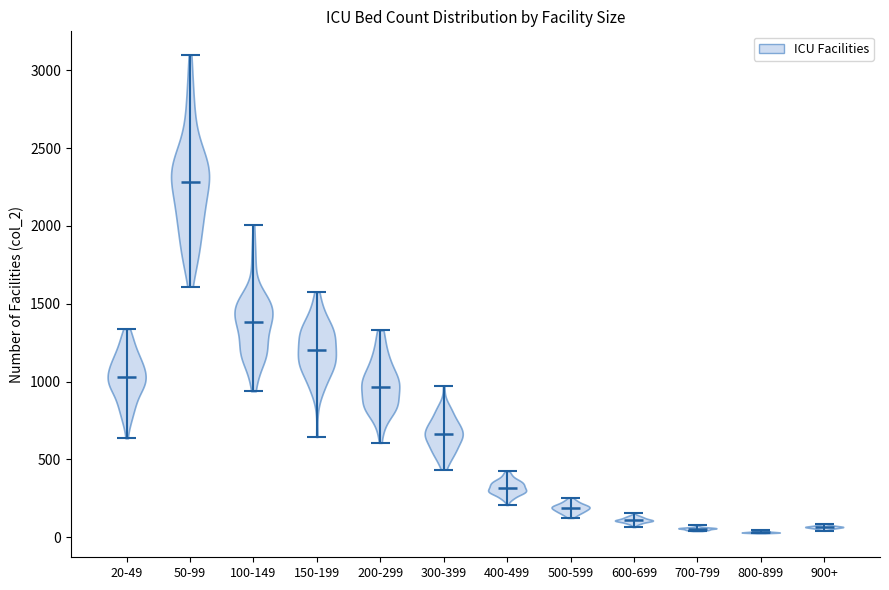

Where does the median line of the violin for 900+ sit on the y-axis? The values are not printed on the chart, so give them approximately, as read against the axis.

50